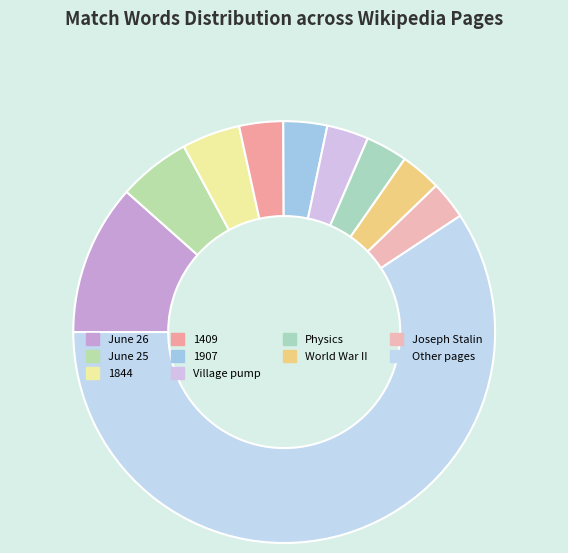

Count the number of slices in the pie.

10